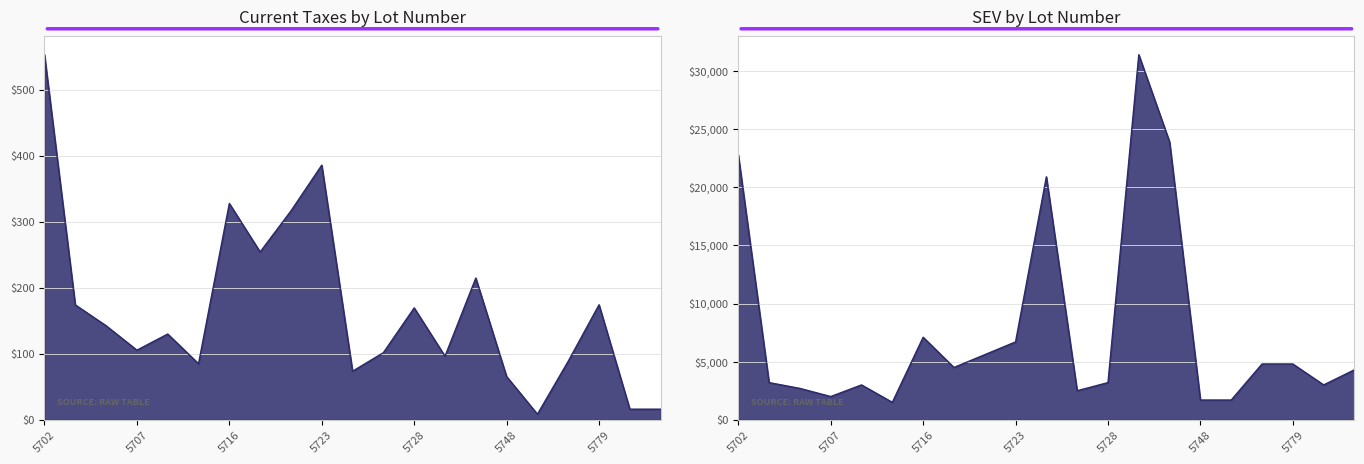

At which category is the sum across all series the highest?

5729